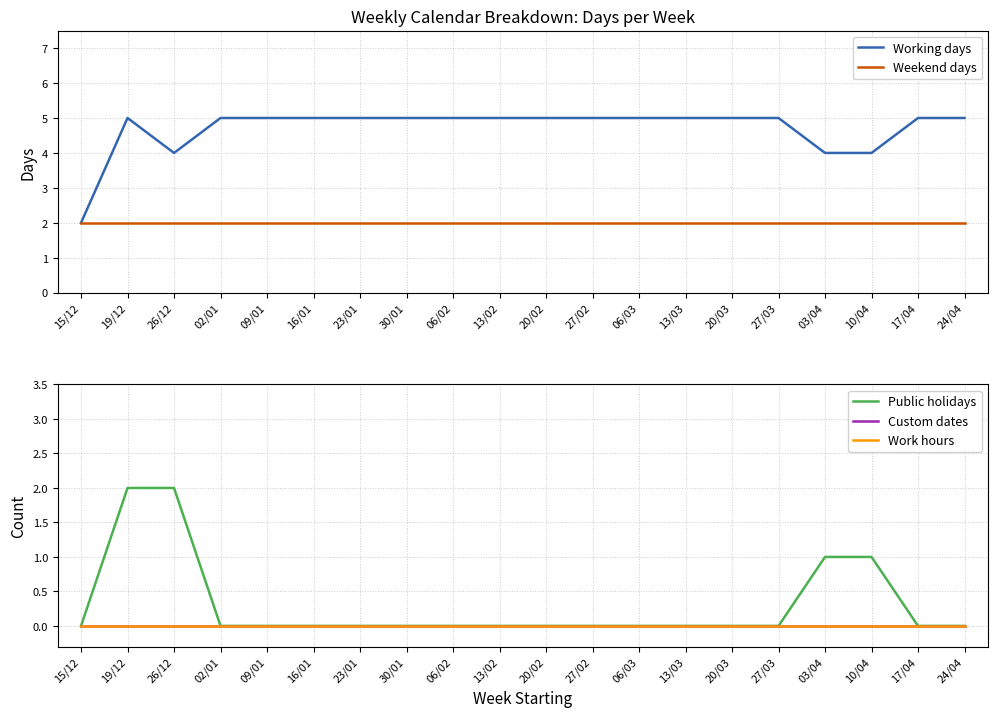

True or false: Work hours and Working days intersect in this chart.

False